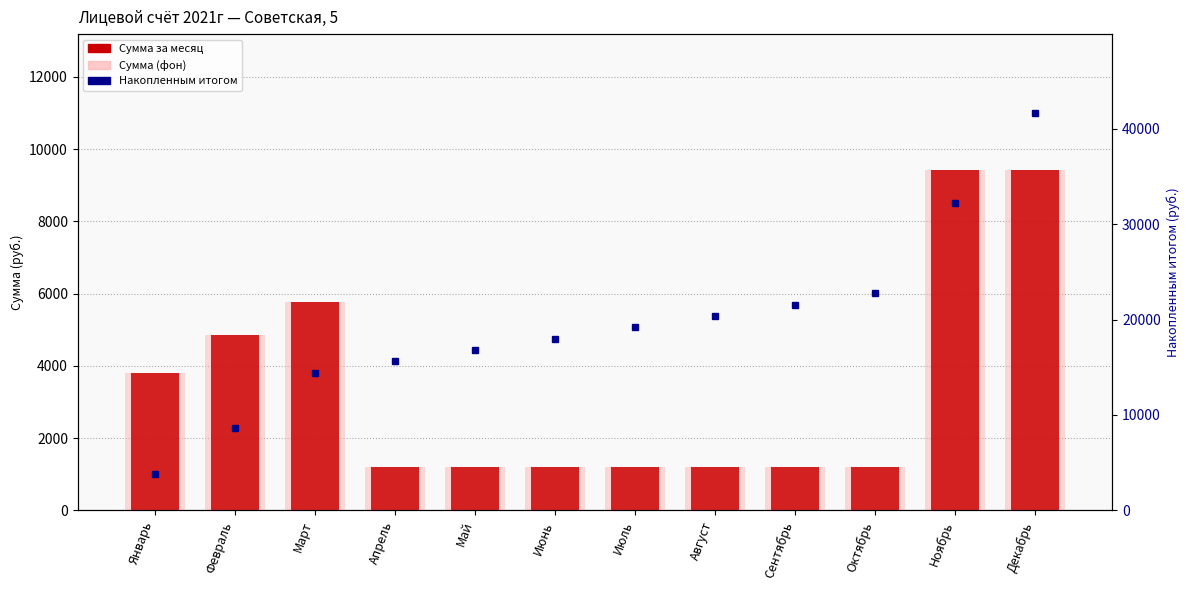

What is the value of the Накопленным итогом bar at the 11th from the left?

32175.2